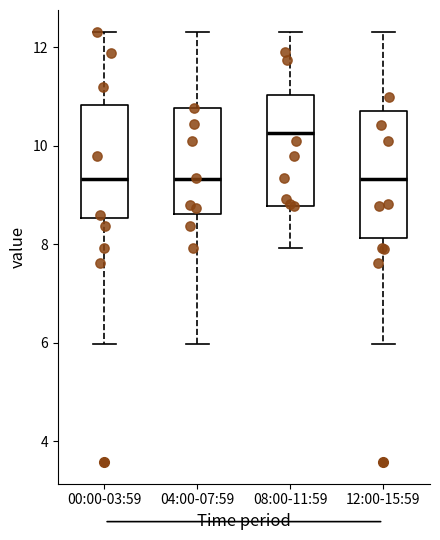

Reading left to right, transcribe this box plot: for each box, give where its median line is, the range the box spans, and where its two whiskers end, as read against the y-axis. The values are not printed on the chart, so give them approximately, as read against the axis.

00:00-03:59: median 9.4, box 8.6 to 10.8, whiskers 6.0 to 12.4
04:00-07:59: median 9.4, box 8.6 to 10.8, whiskers 6.0 to 12.4
08:00-11:59: median 10.2, box 8.8 to 11.0, whiskers 8.0 to 12.4
12:00-15:59: median 9.4, box 8.2 to 10.6, whiskers 6.0 to 12.4